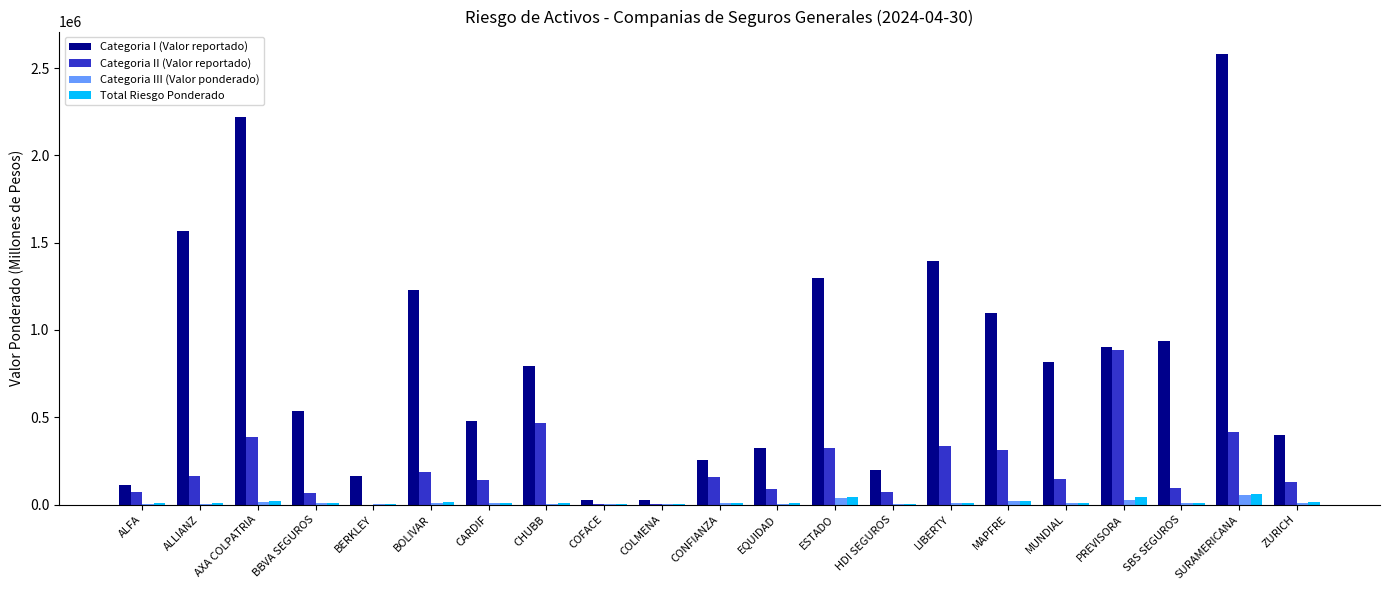

Are the bars grouped side by side (vs. stacked)?

Yes